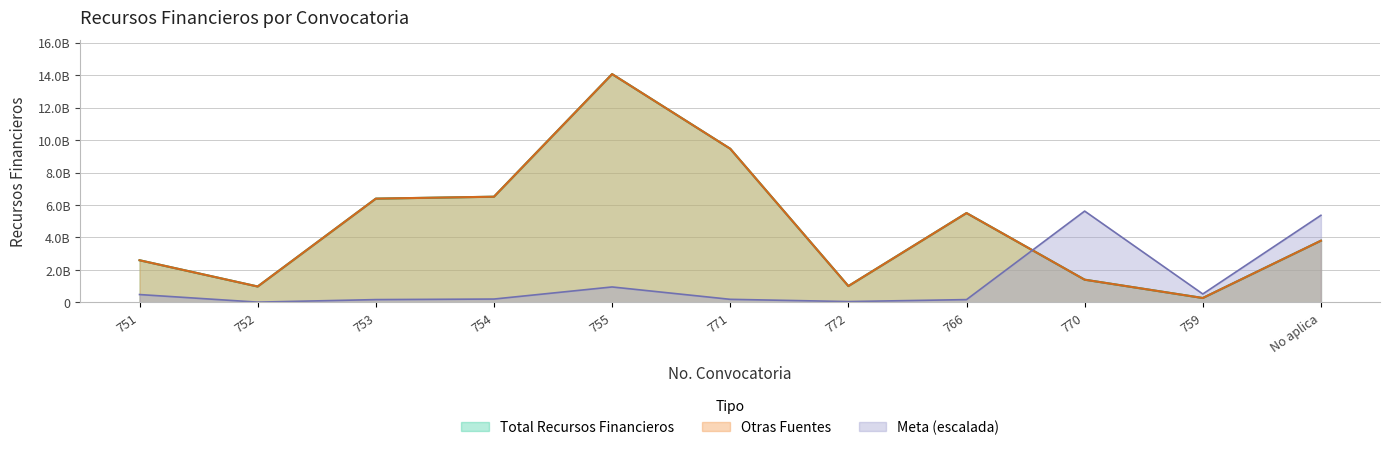

What is the lowest value of the Total Recursos series?

272000000